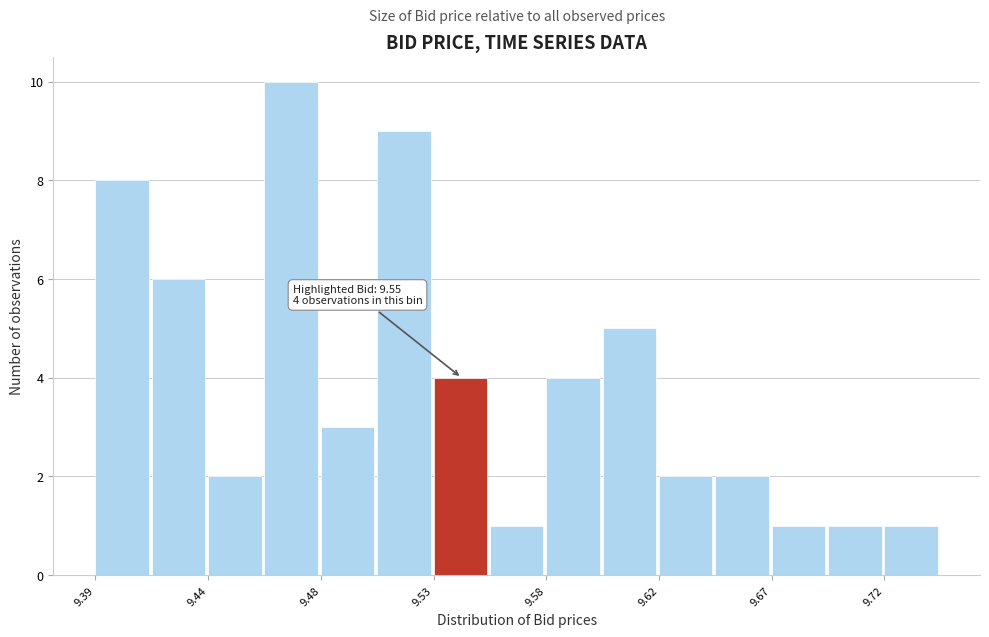

Which range on the x-axis has the tallest bar?

9.460 to 9.485